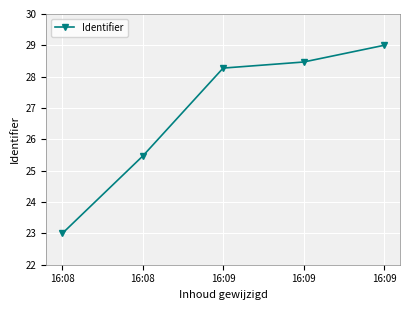

What is the minimum value shown in the chart?

23.0